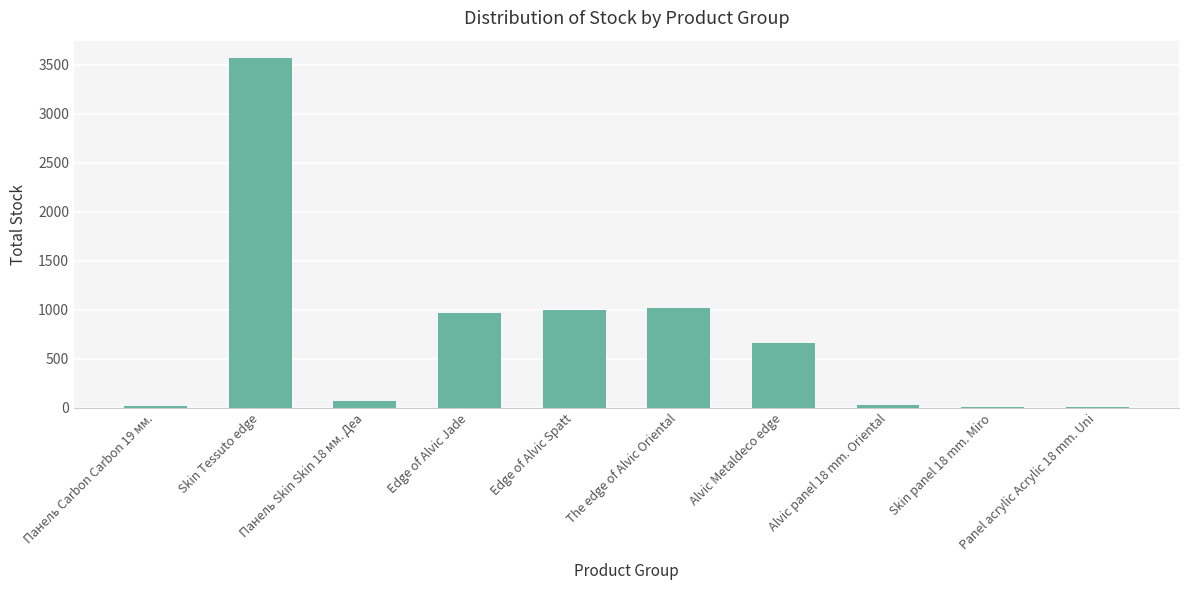

Where does the data first go above 663?

Skin Tessuto edge